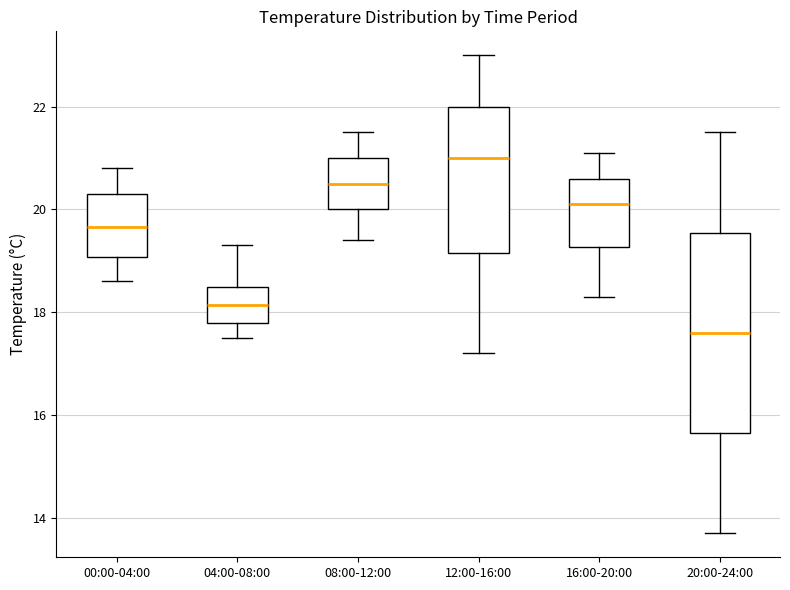

Which box's median line is the lowest?

20:00-24:00